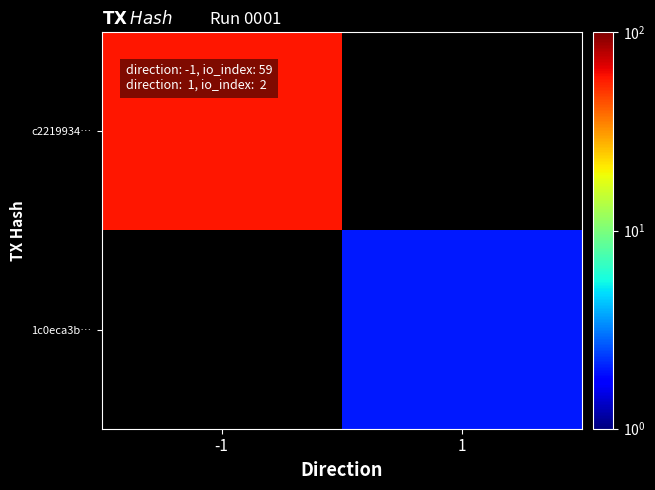

Which has a higher value, 1 or -1?

-1